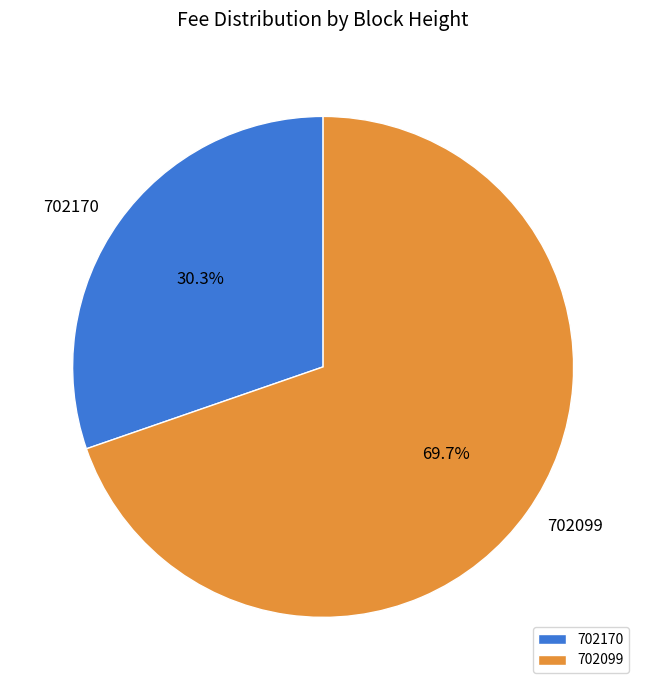

Rank the categories by value from highest to lowest.

702099, 702170